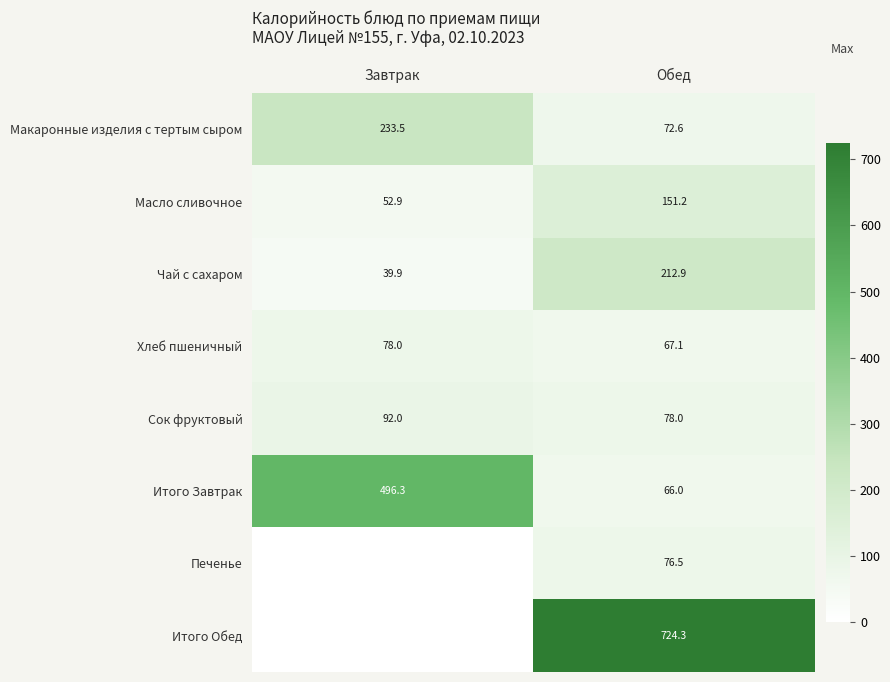

What is the total value across all series at Завтрак?

992.6